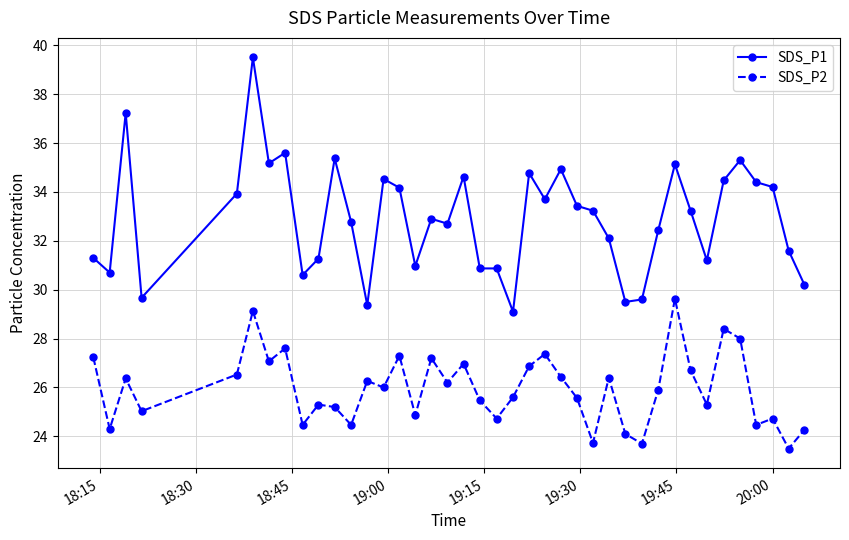

Which series has the largest total across all categories?

SDS_P1